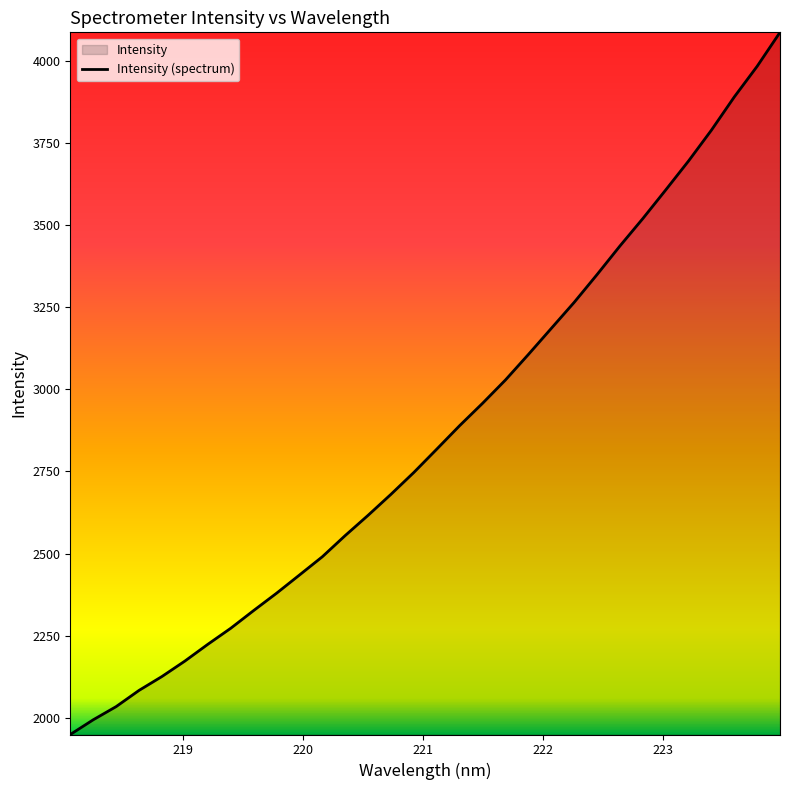

True or false: the data has more than 0 interior local peaks.

False